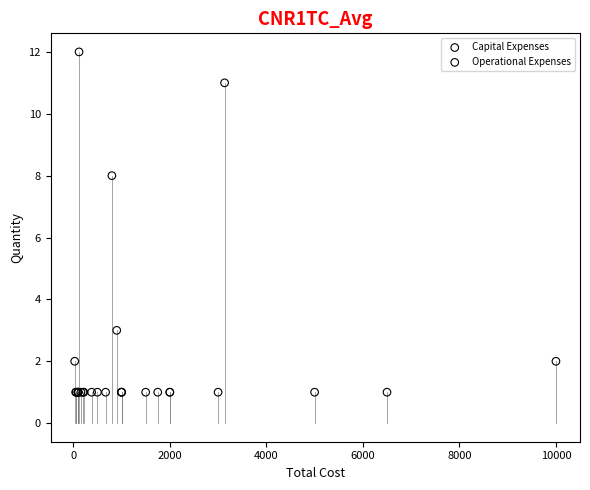

What are all the series names shown in the legend?

Capital Expenses, Operational Expenses